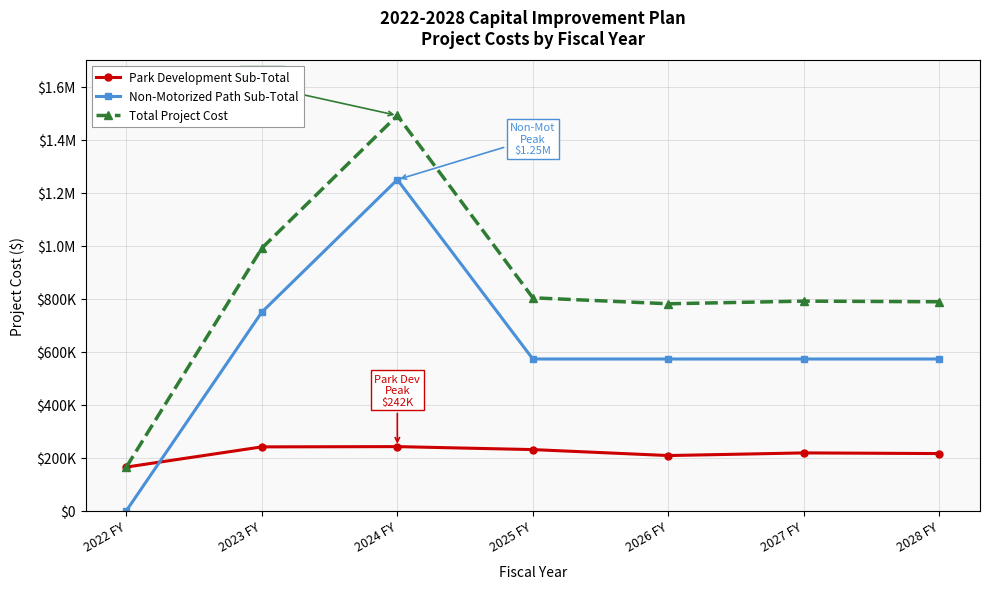

Reading left to right, what are all the values shown in this chart?

Park Development Sub-Total: 165000	241250	242250	231000	208500	218500	216000
Non-Motorized Path Sub-Total: 0	750000	1250000	573000	573000	573000	573000
Total Project Cost: 165000	991250	1492250	804000	781500	791500	789000